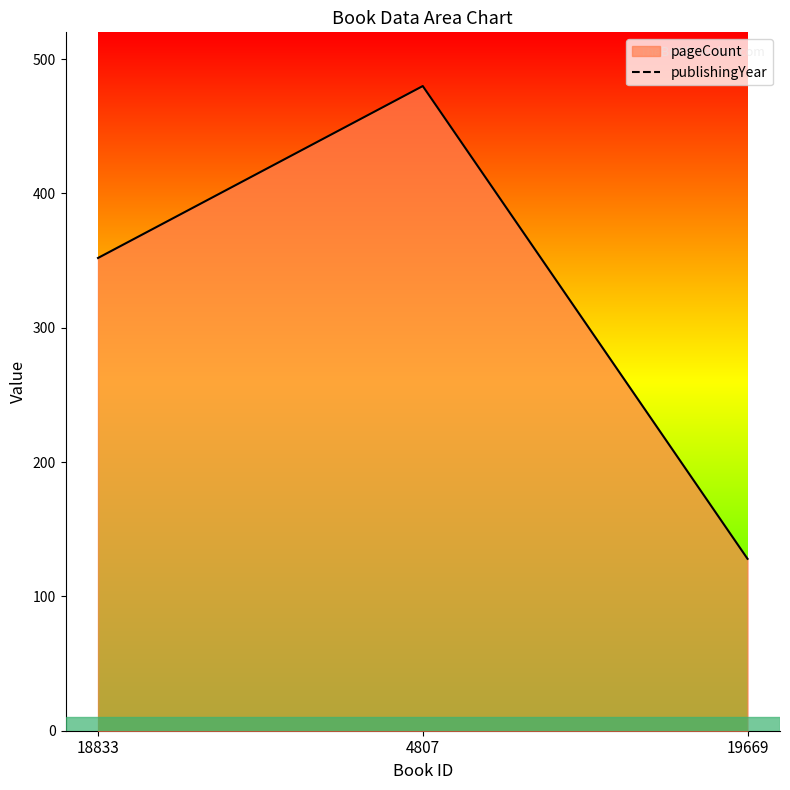

What value does the data have at 18833?

352